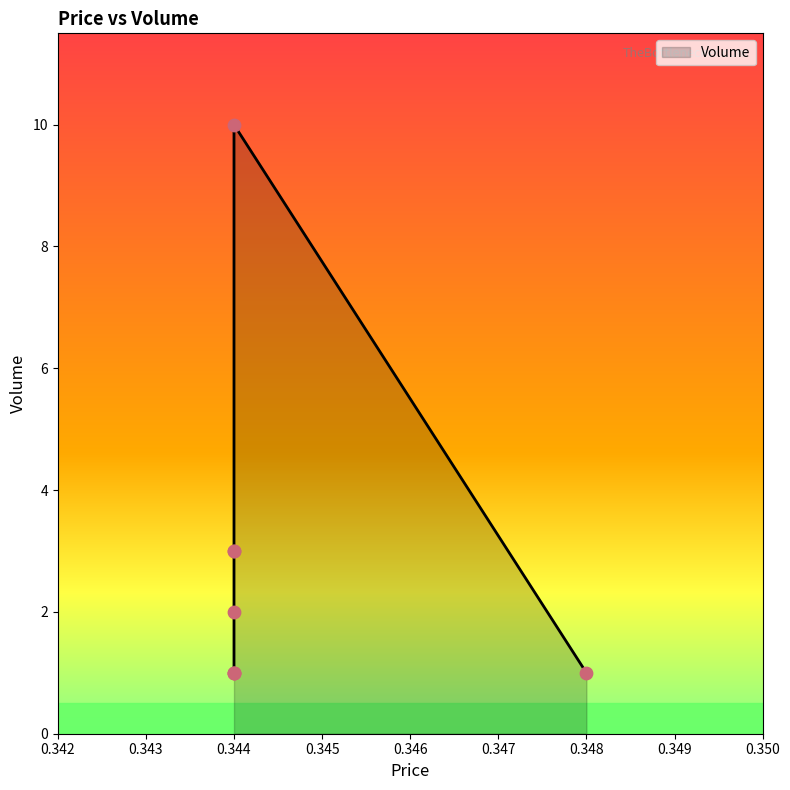

Between 0.344 and 0.344, which is larger?

0.344